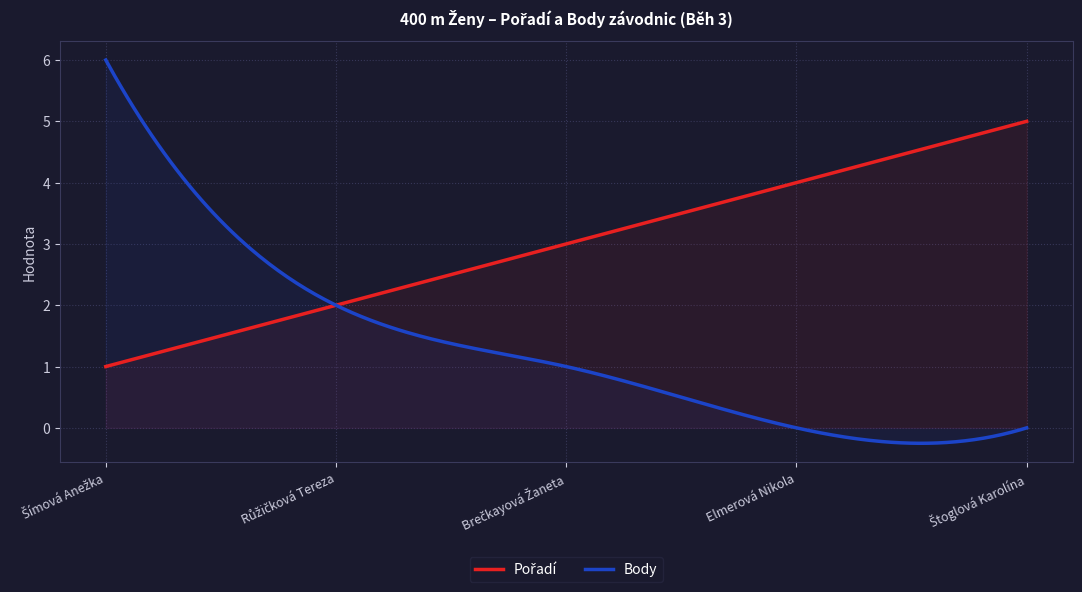

What is the difference between the maximum and minimum values in the Pořadí series?

4